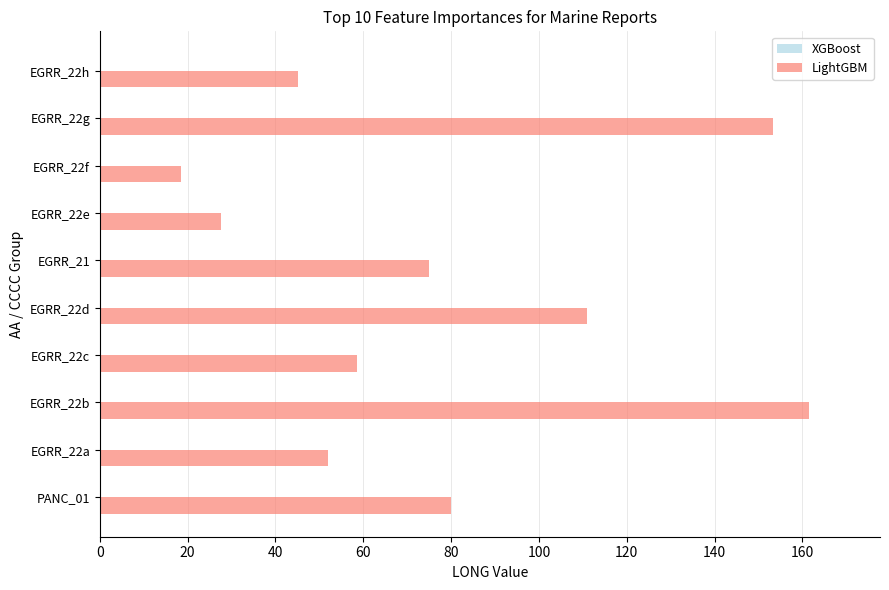

List the labels in order of value, smallest first.

EGRR_22f, EGRR_22e, EGRR_22h, EGRR_22a, EGRR_22c, EGRR_21, PANC_01, EGRR_22d, EGRR_22g, EGRR_22b